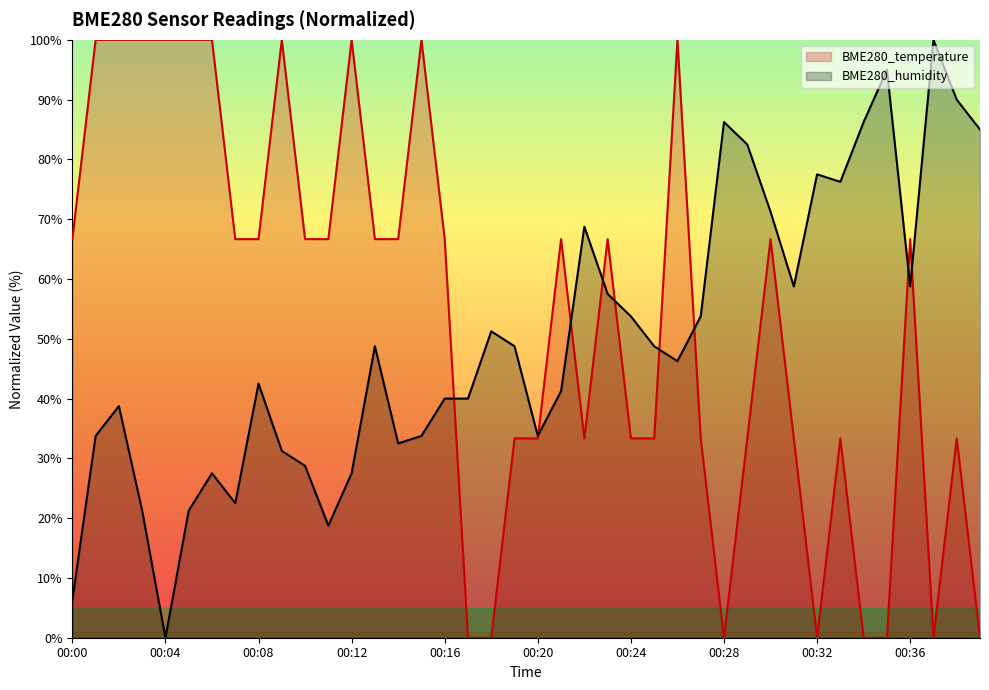

After their last crossing, which series has the higher values: BME280_humidity or BME280_temperature?

BME280_humidity